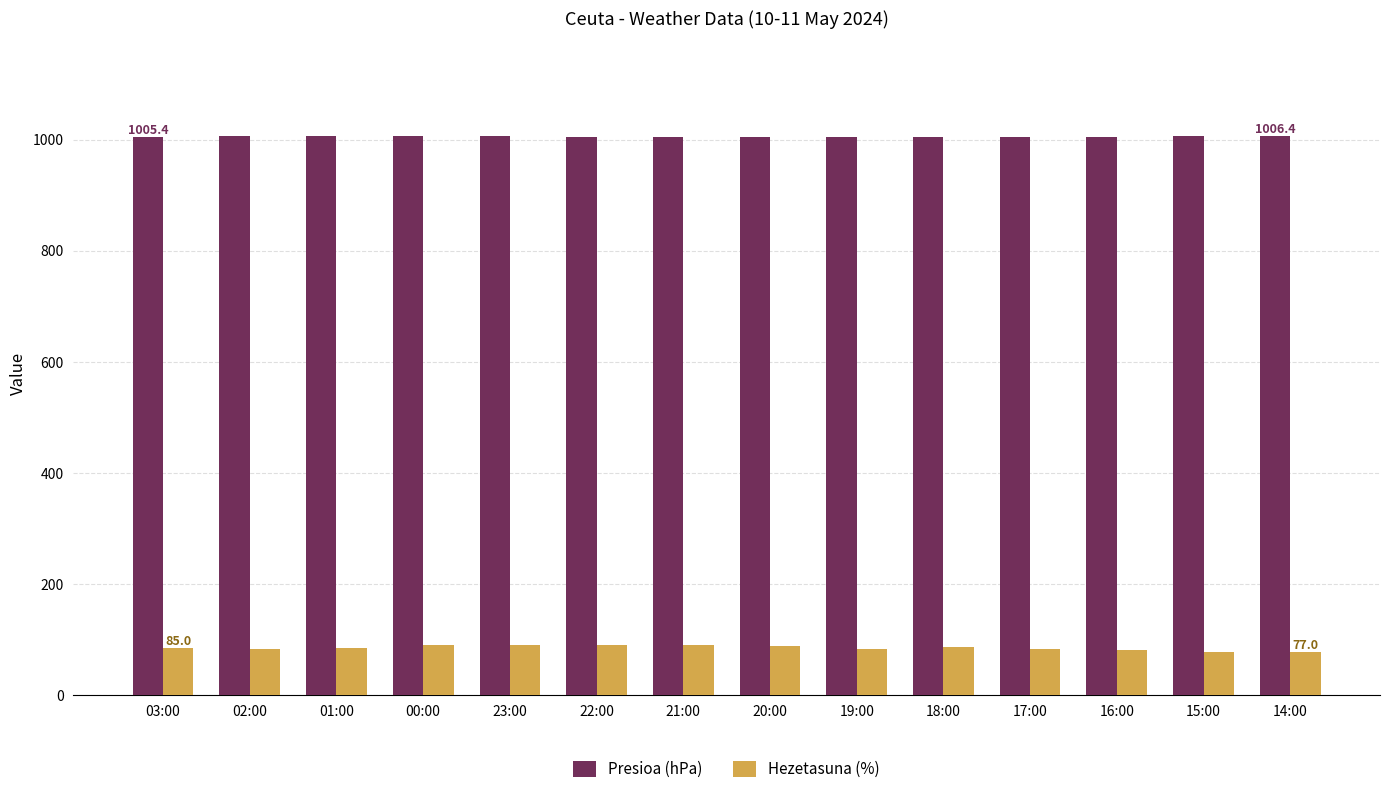

Is the value of Hezetasuna (%) at 01:00 greater than the value of Presioa (hPa) at 19:00?

No